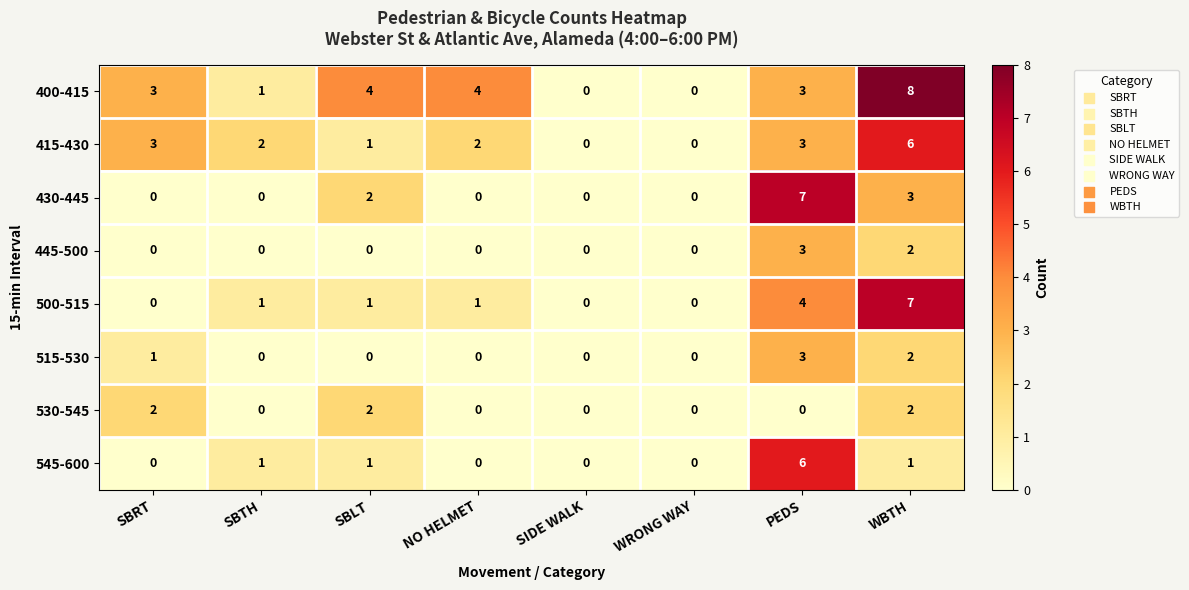

Count the number of categories in the chart.

8